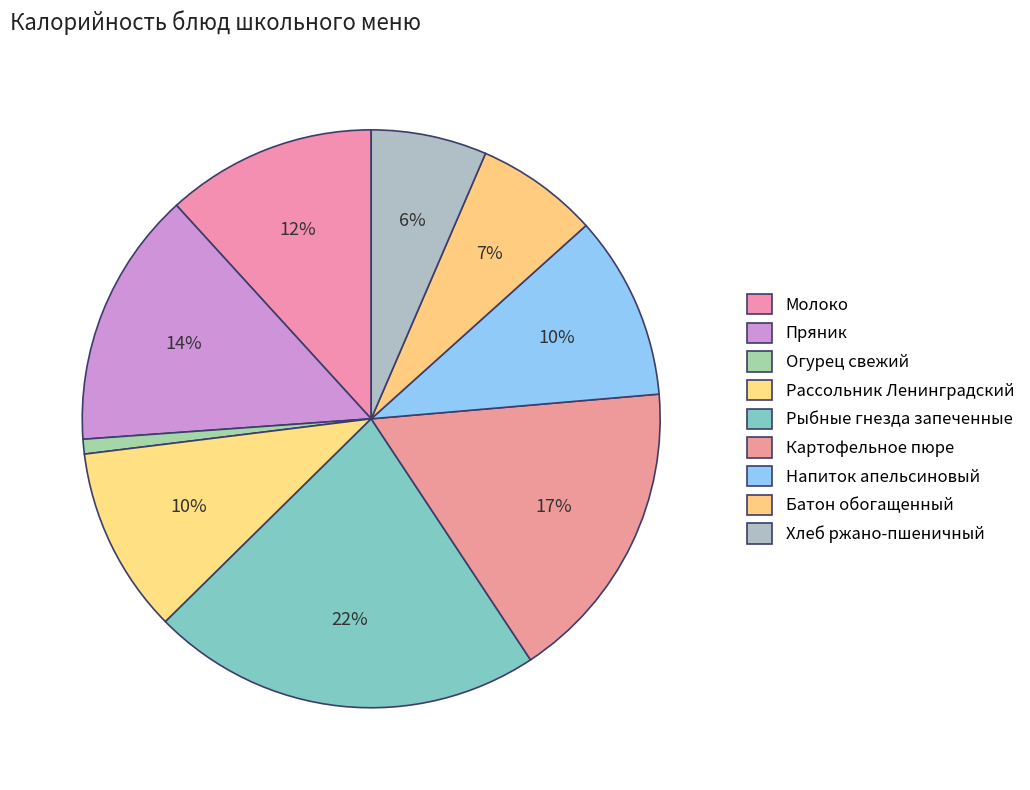

How many segments does this pie chart have?

9